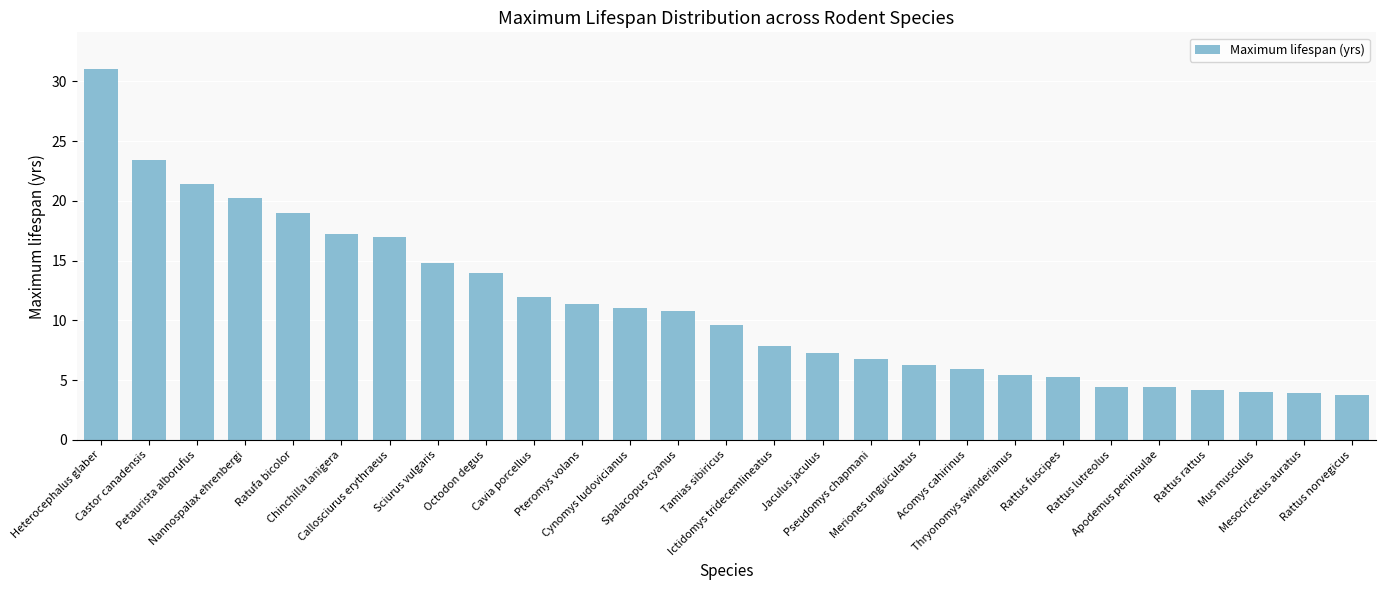

What is the label of the 1st bar from the left?

Heterocephalus glaber